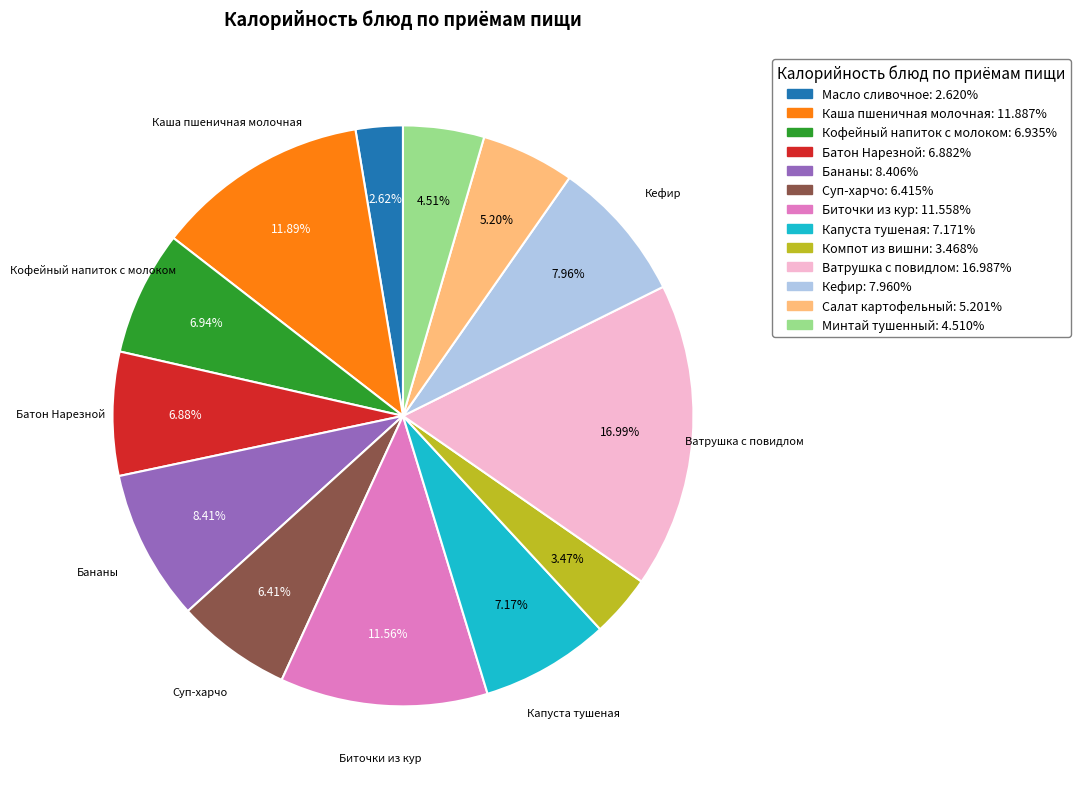

How many slices are in this pie chart?

13